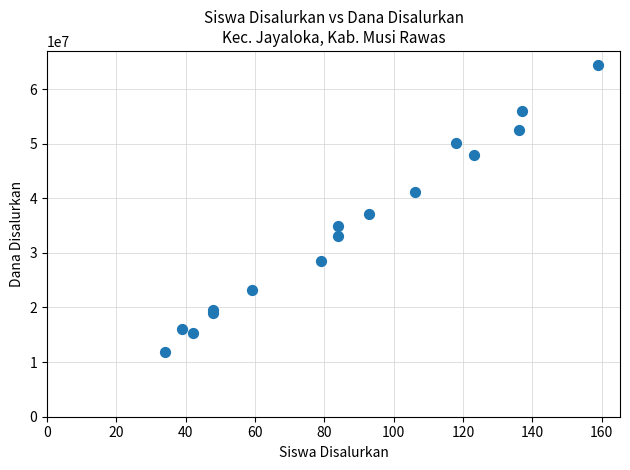

What is the range of X values (max minus min)?

125